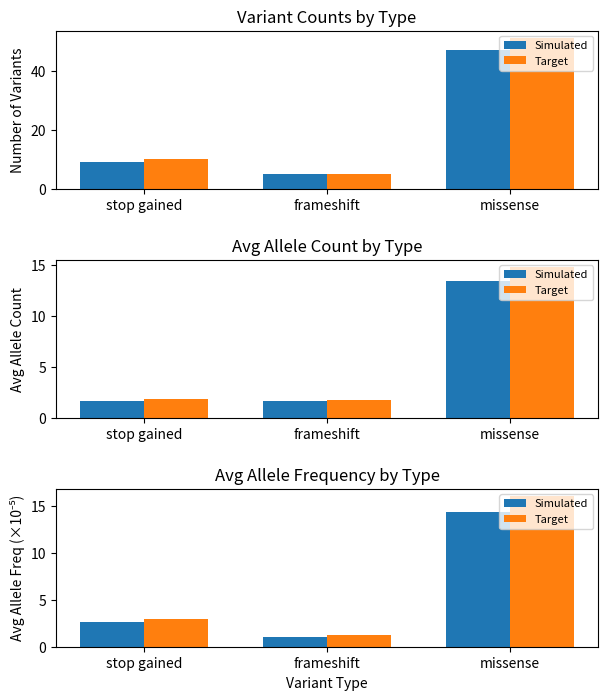

At which category is the sum across all series the highest?

missense